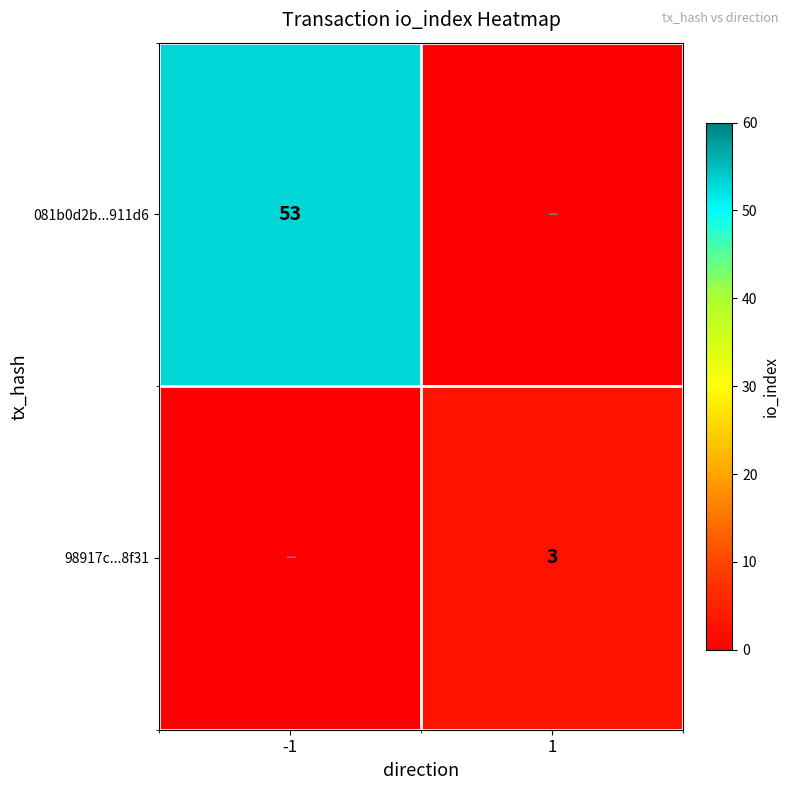

Is the value of 98917c...8f31 at 1 greater than the value of 081b0d2b...911d6 at -1?

No